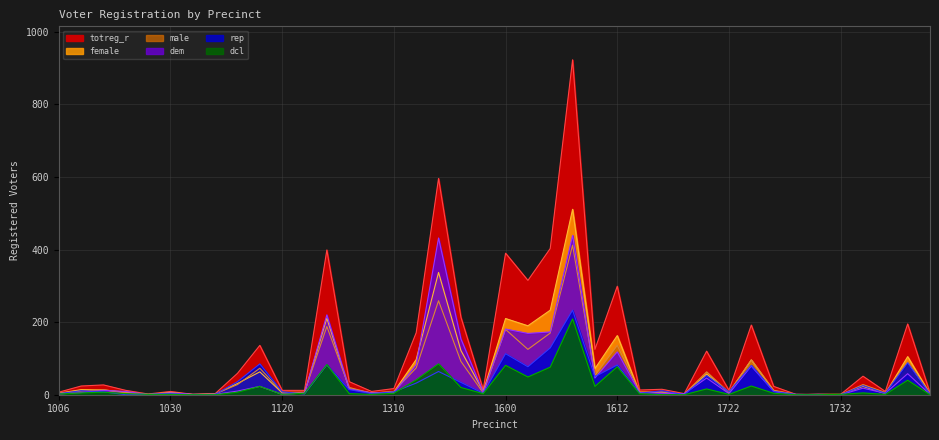

Reading right to left, extract all data points from this chart.

totreg_r: 1802=5	1800=195	1738=9	1734=51	1732=1	1730=1	1728=1	1726=23	1724=192	1722=12	1720=120	1706=3	1704=15	1702=13	1612=299	1610=125	1606=923	1604=403	1602=315	1600=390	1404=14	1402=214	1400=596	1314=171	1310=17	1302=9	1292=36	1290=399	1124=12	1120=12	1110=136	1100=59	1046=3	1044=1	1030=9	1028=2	1024=12	1022=27	1012=24	1006=7
female: 1802=2	1800=105	1738=3	1734=23	1732=1	1730=1	1728=0	1726=11	1724=96	1722=6	1720=57	1706=1	1704=7	1702=5	1612=163	1610=72	1606=511	1604=233	1602=190	1600=210	1404=9	1402=122	1400=337	1314=97	1310=8	1302=5	1292=16	1290=211	1124=5	1120=5	1110=63	1100=31	1046=2	1044=1	1030=6	1028=1	1024=7	1022=13	1012=14	1006=4
dem: 1802=1	1800=58	1738=4	1734=18	1732=0	1730=1	1728=0	1726=9	1724=79	1722=3	1720=46	1706=3	1704=4	1702=6	1612=118	1610=46	1606=439	1604=173	1602=169	1600=181	1404=7	1402=154	1400=432	1314=83	1310=5	1302=5	1292=16	1290=220	1124=5	1120=1	1110=23	1100=10	1046=1	1044=1	1030=5	1028=0	1024=9	1022=12	1012=6	1006=2
male: 1802=3	1800=90	1738=6	1734=28	1732=0	1730=0	1728=1	1726=12	1724=96	1722=6	1720=63	1706=2	1704=8	1702=8	1612=136	1610=53	1606=412	1604=170	1602=125	1600=180	1404=5	1402=92	1400=259	1314=74	1310=9	1302=4	1292=20	1290=188	1124=7	1120=7	1110=73	1100=28	1046=2	1044=0	1030=3	1028=1	1024=5	1022=14	1012=10	1006=3
rep: 1802=2	1800=88	1738=4	1734=25	1732=0	1730=0	1728=1	1726=9	1724=81	1722=8	1720=53	1706=0	1704=11	1702=4	1612=82	1610=50	1606=233	1604=129	1602=77	1600=113	1404=4	1402=34	1400=64	1314=32	1310=8	1302=3	1292=14	1290=82	1124=2	1120=8	1110=85	1100=36	1046=1	1044=0	1030=3	1028=1	1024=0	1022=8	1012=11	1006=3
dcl: 1802=0	1800=40	1738=1	1734=5	1732=1	1730=0	1728=0	1726=4	1724=24	1722=1	1720=16	1706=0	1704=0	1702=3	1612=77	1610=23	1606=209	1604=76	1602=49	1600=81	1404=3	1402=20	1400=85	1314=41	1310=4	1302=1	1292=3	1290=83	1124=4	1120=1	1110=23	1100=7	1046=0	1044=0	1030=1	1028=1	1024=3	1022=7	1012=5	1006=2